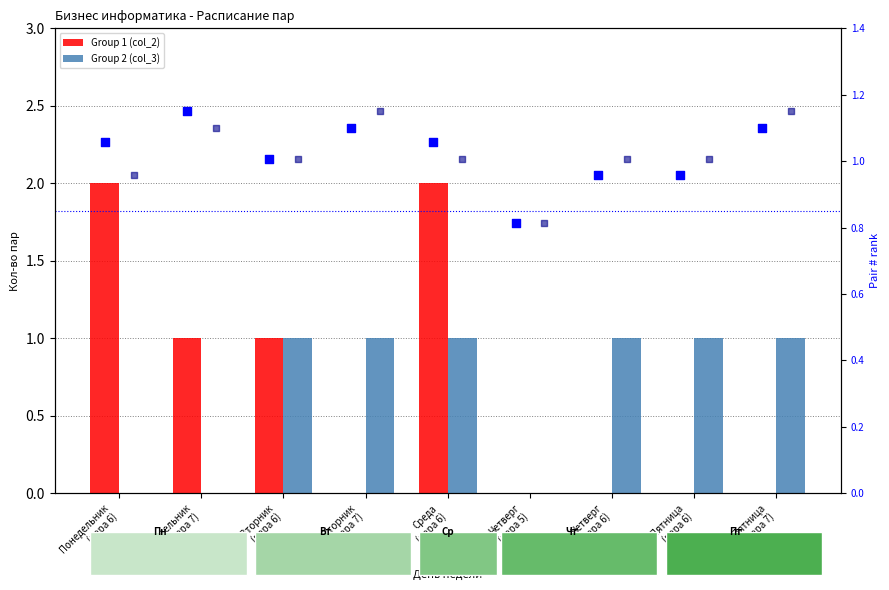

Which series reaches the minimum Y coordinate?

Group 1 (col_2)